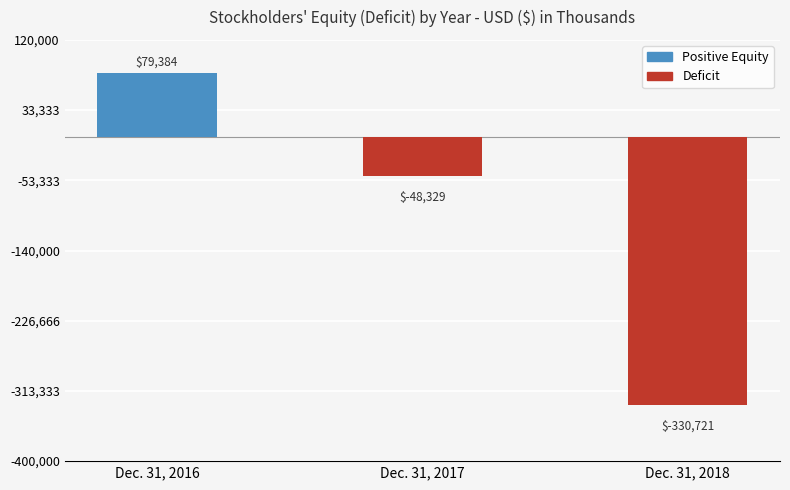

At which label is the value closest to -125668?

Dec. 31, 2017